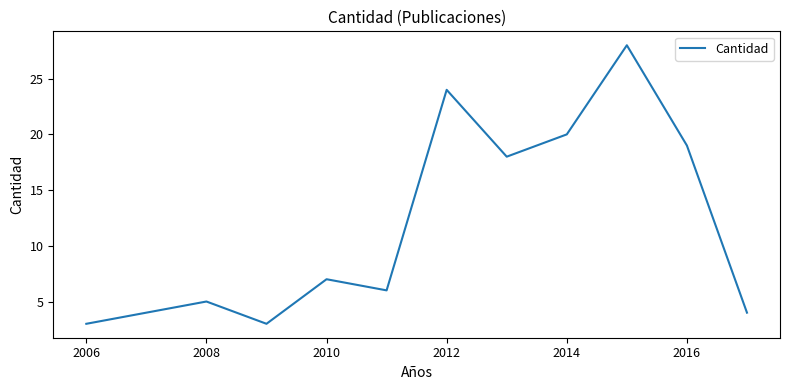

What is the greatest value displayed?

28